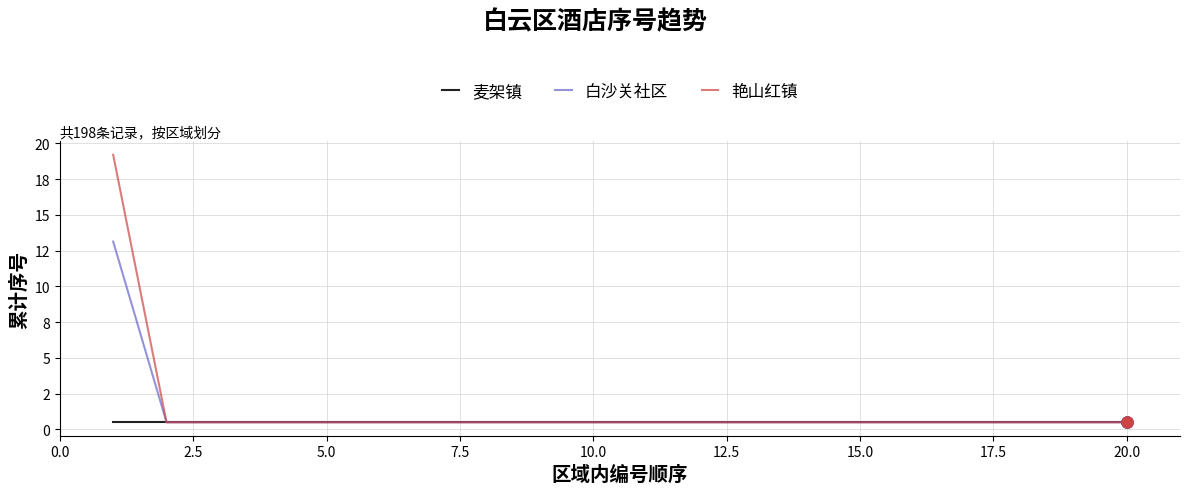

Does the chart have visible grid lines?

Yes